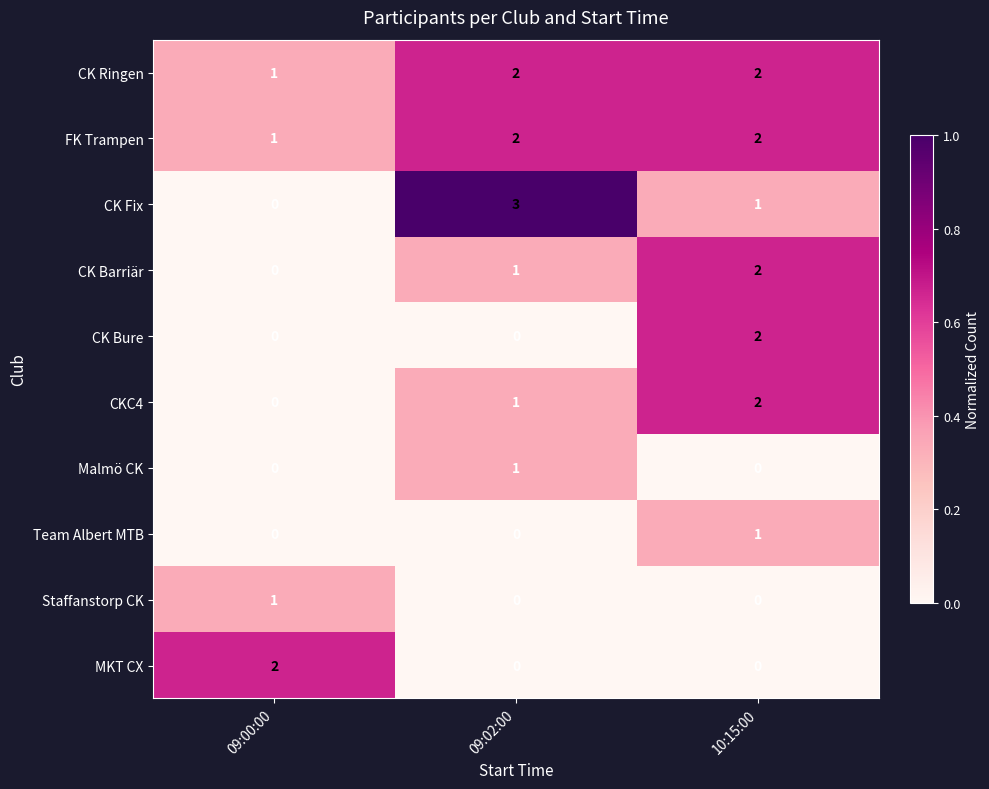

True or false: CK Ringen has a value of 2 at 10:15:00.

True